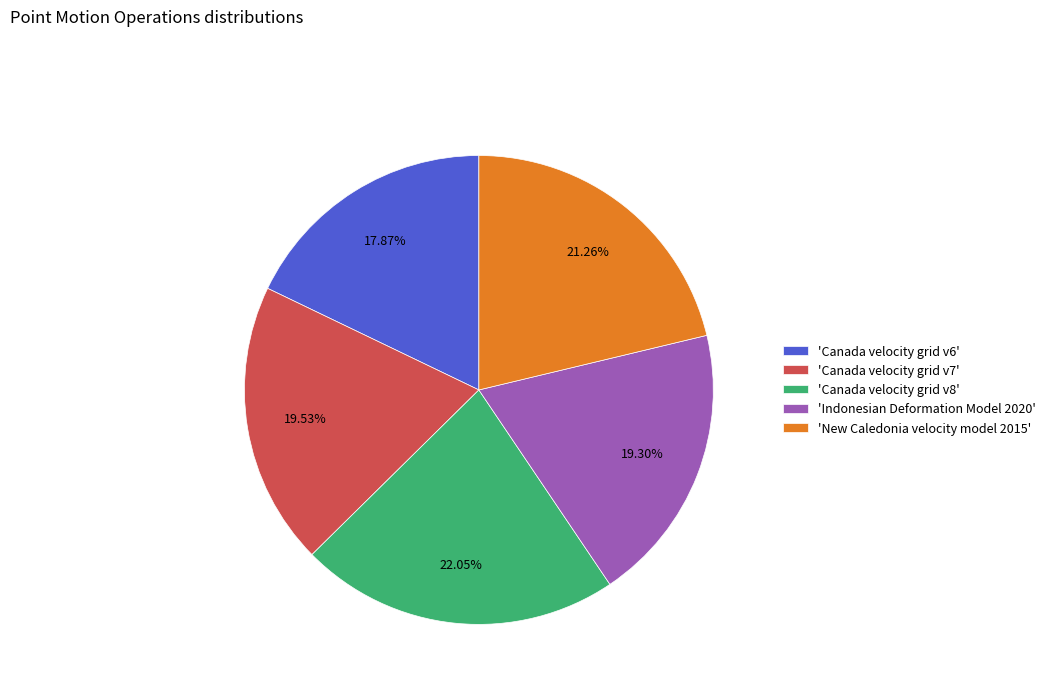

How many segments does this pie chart have?

5